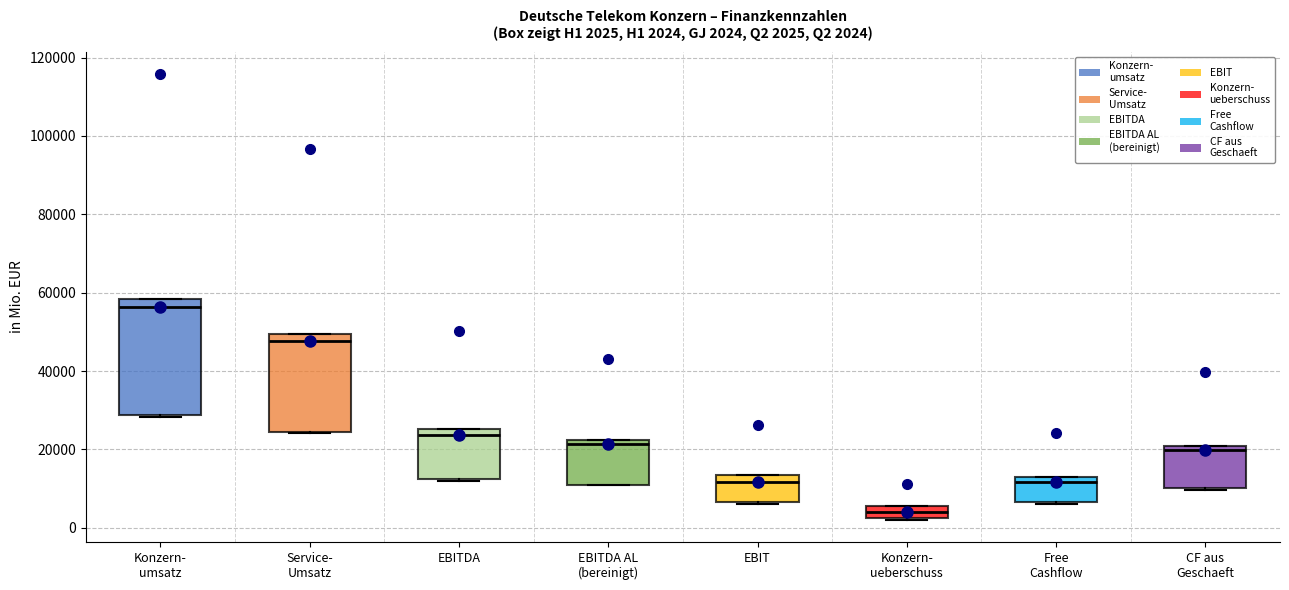

Which box's median line is the highest?

Konzern- umsatz